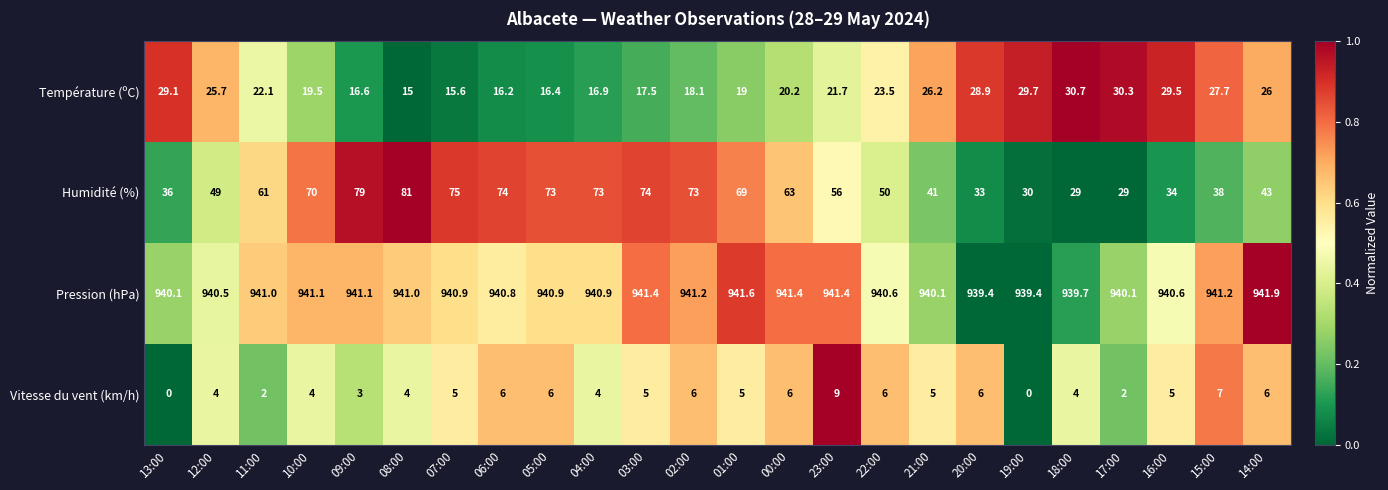

Which series has the widest spread of values?

Humidité (%)